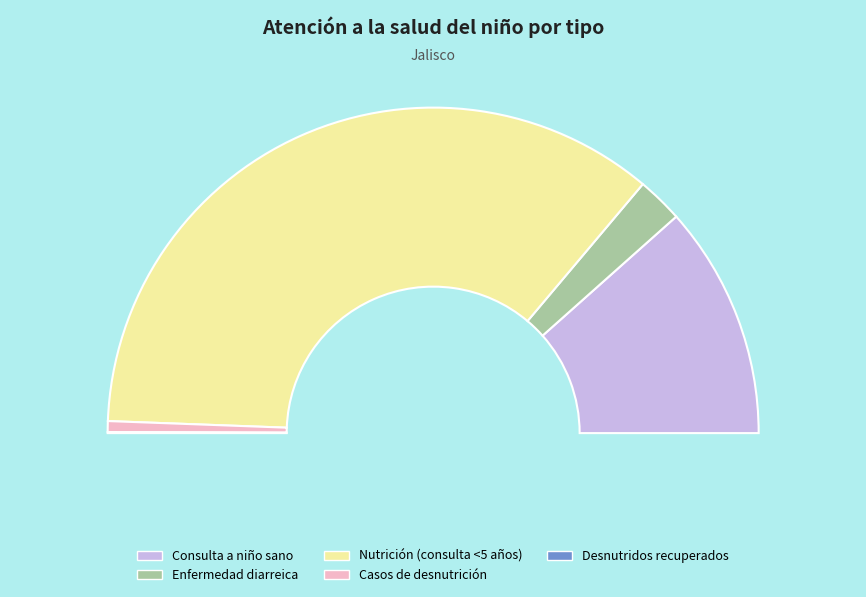

How many segments does this pie chart have?

5